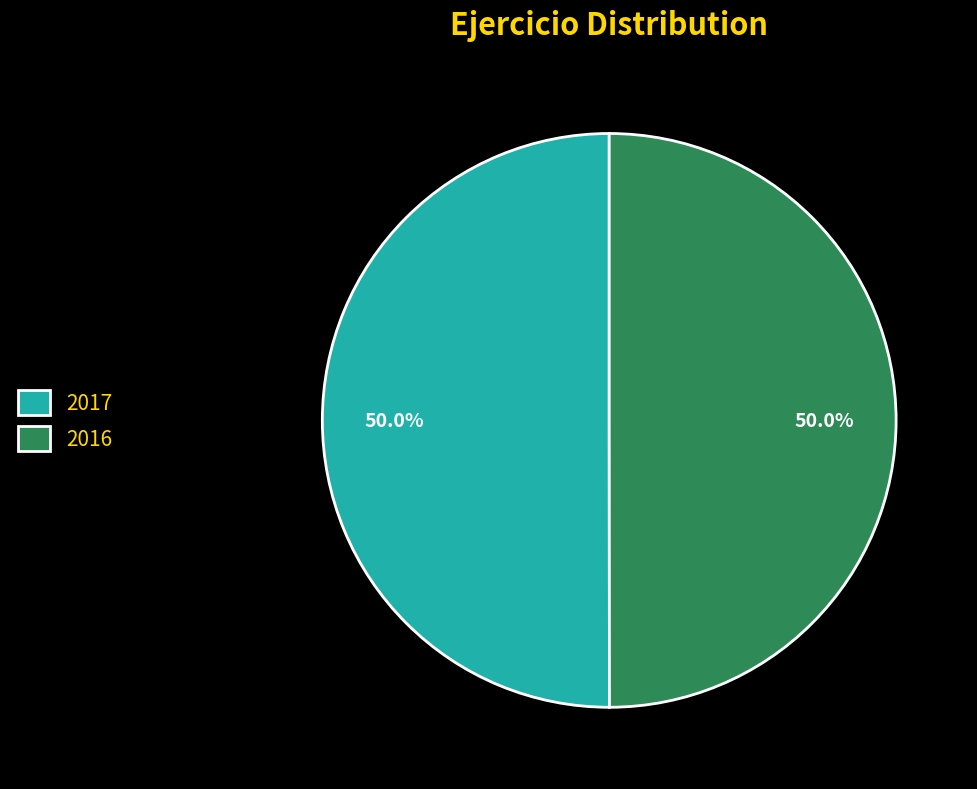

Do 2017 and 2016 together represent more than half of the pie?

Yes